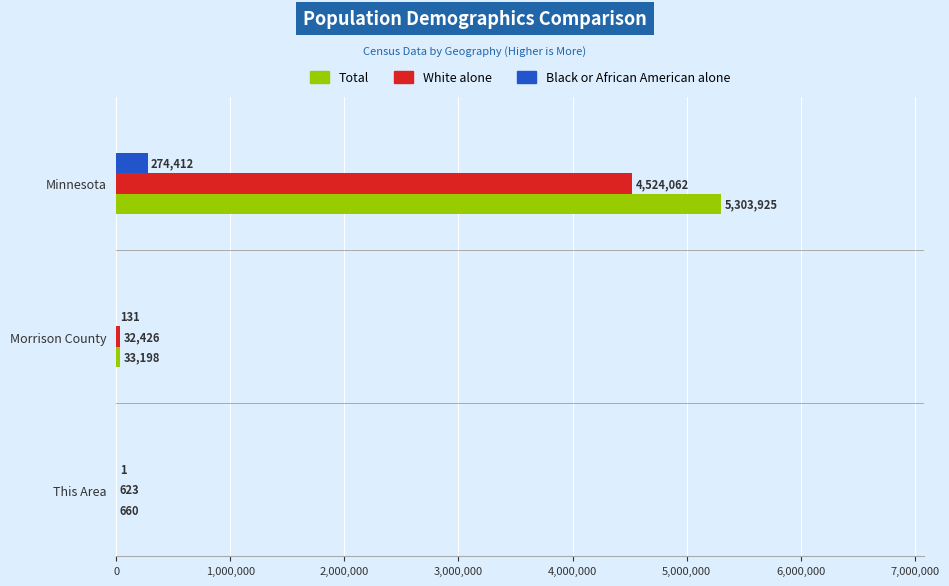

How many distinct data groups are displayed?

3